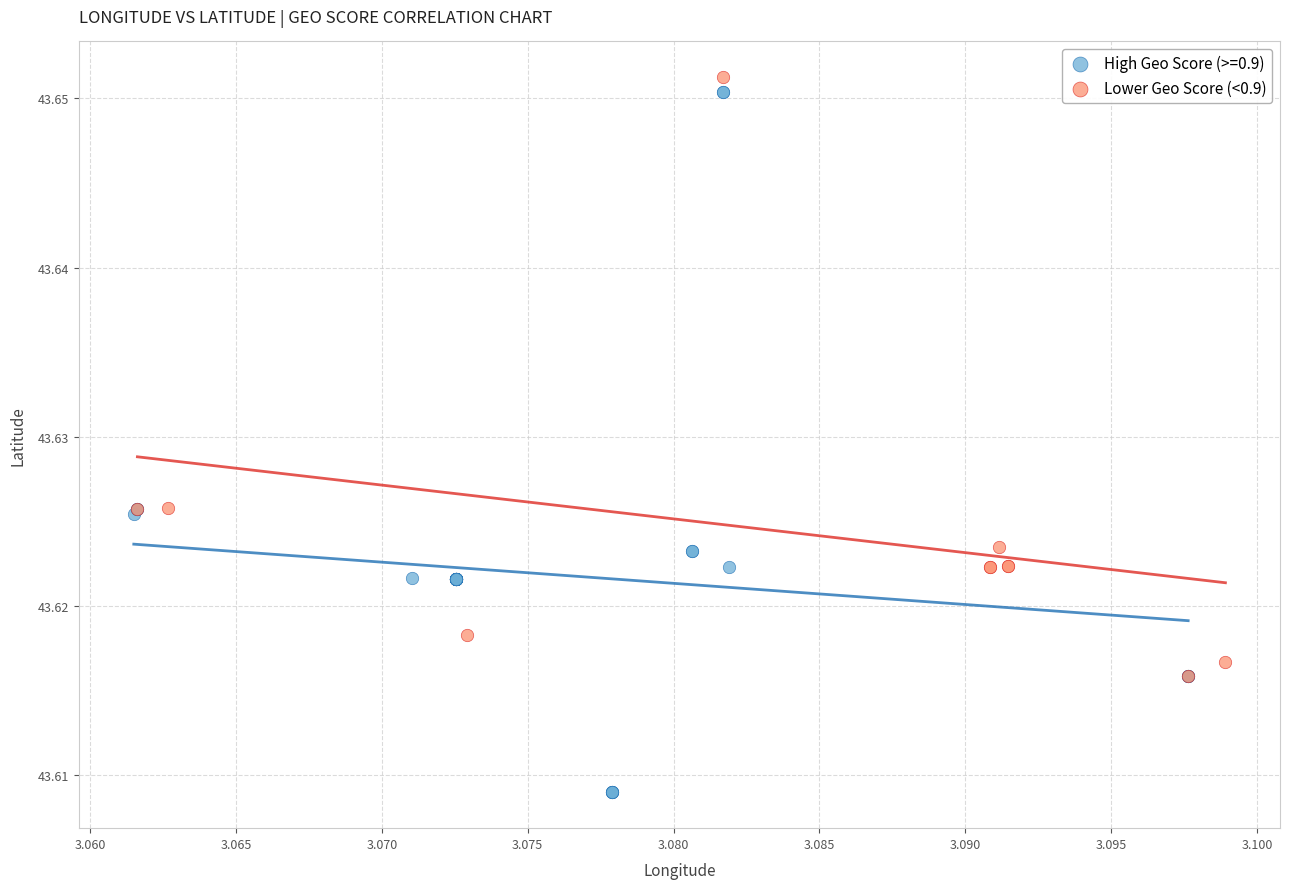

Which series reaches the minimum Y coordinate?

High Geo Score (>=0.9)